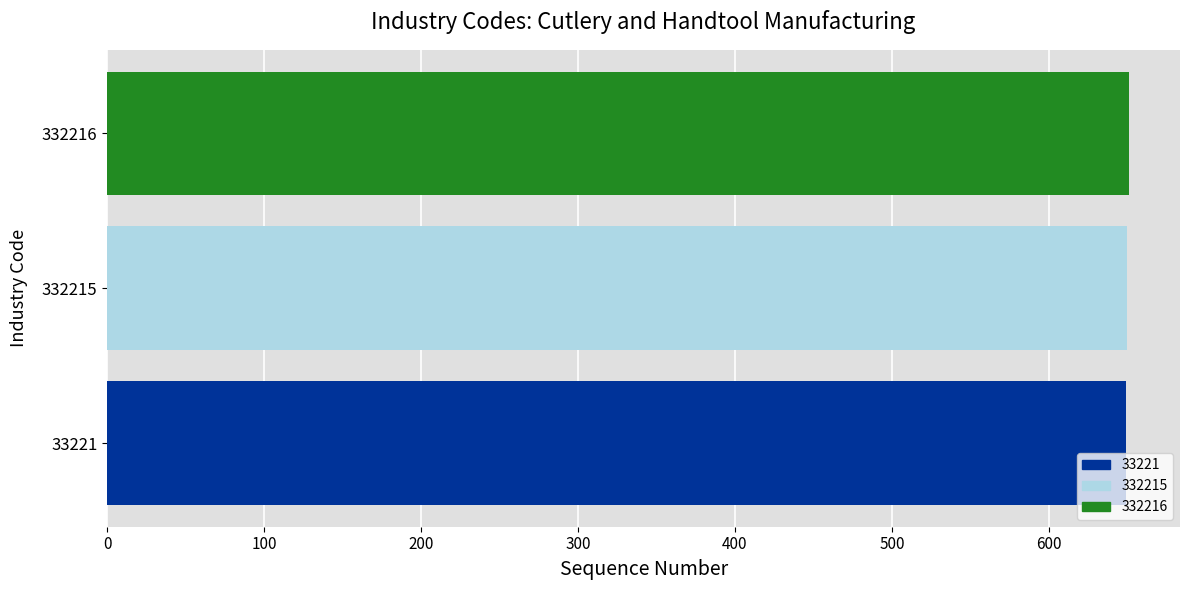

The value of 332216 at 332215 is 913. True or false?

False